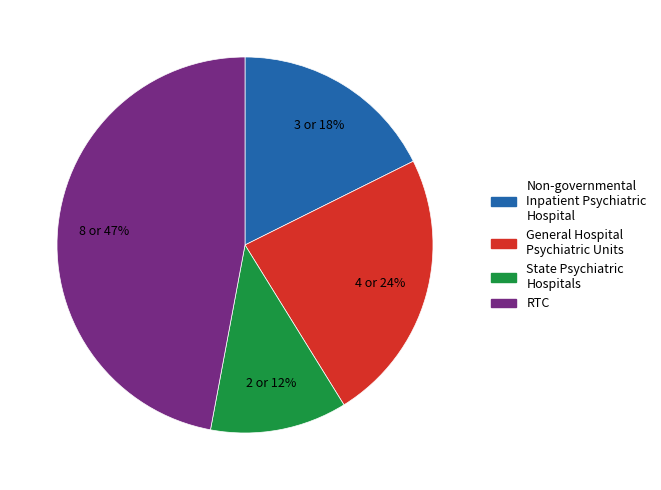

Which category has the biggest portion of the pie?

RTC